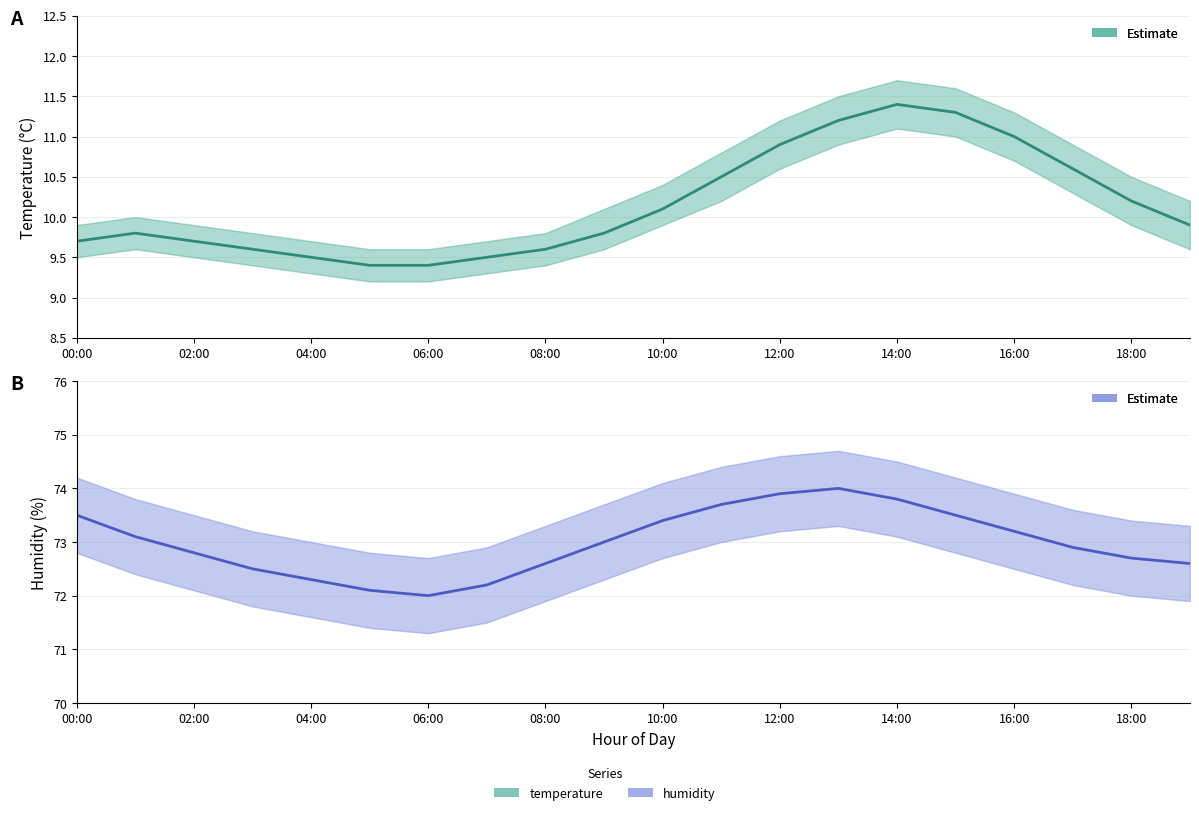

Reading left to right, transcribe all the data shown in this chart.

temperature: 9.7	9.8	9.7	9.6	9.5	9.4	9.4	9.5	9.6	9.8	10.1	10.5	10.9	11.2	11.4	11.3	11.0	10.6	10.2	9.9
humidity: 73.5	73.1	72.8	72.5	72.3	72.1	72.0	72.2	72.6	73.0	73.4	73.7	73.9	74.0	73.8	73.5	73.2	72.9	72.7	72.6